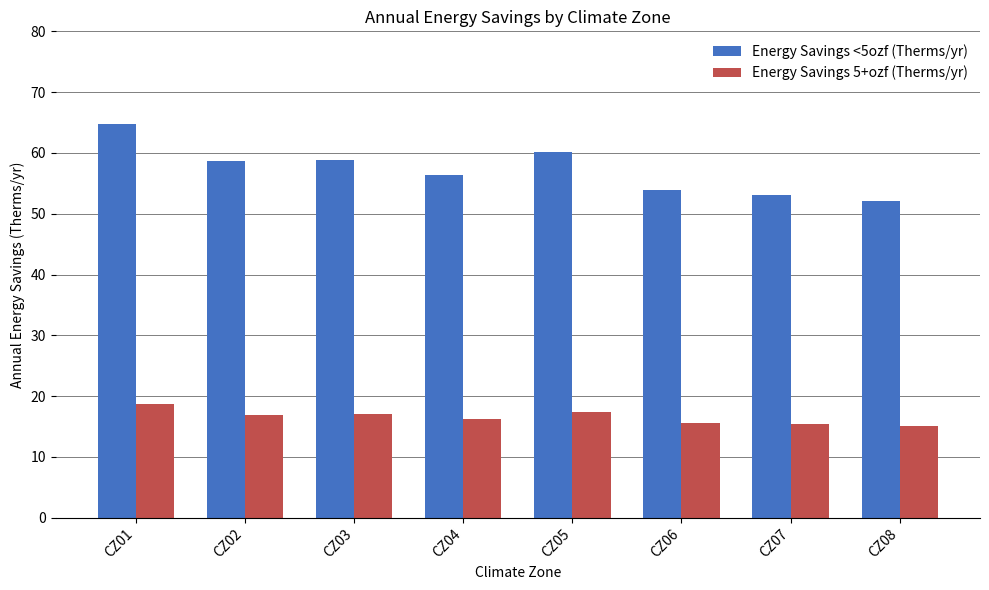

Which series has the widest spread of values?

Energy Savings <5ozf (Therms/yr)